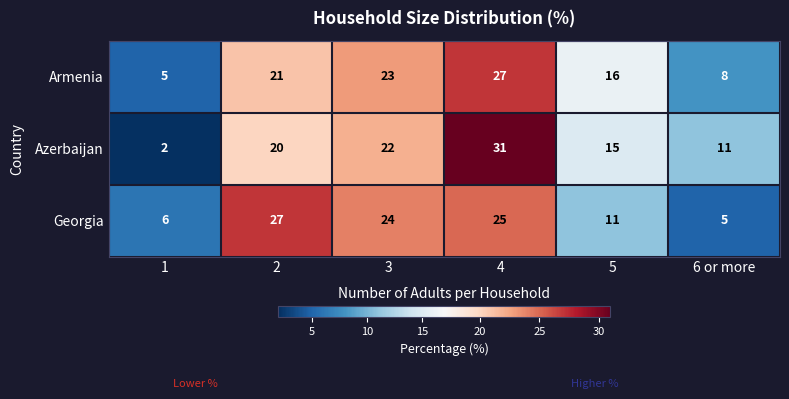

What is the spread (max minus min) of values at 5?

5